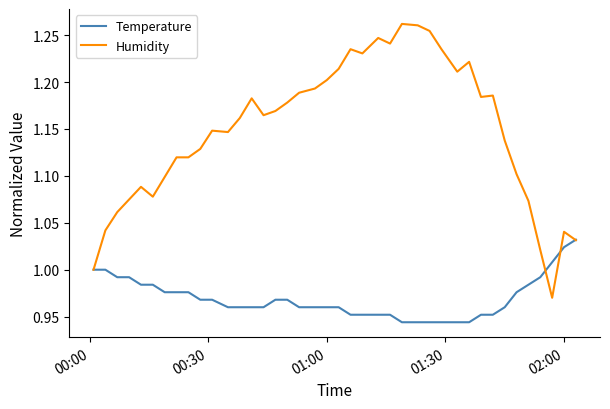

List the series in order of their overall mean, highest first.

Humidity, Temperature